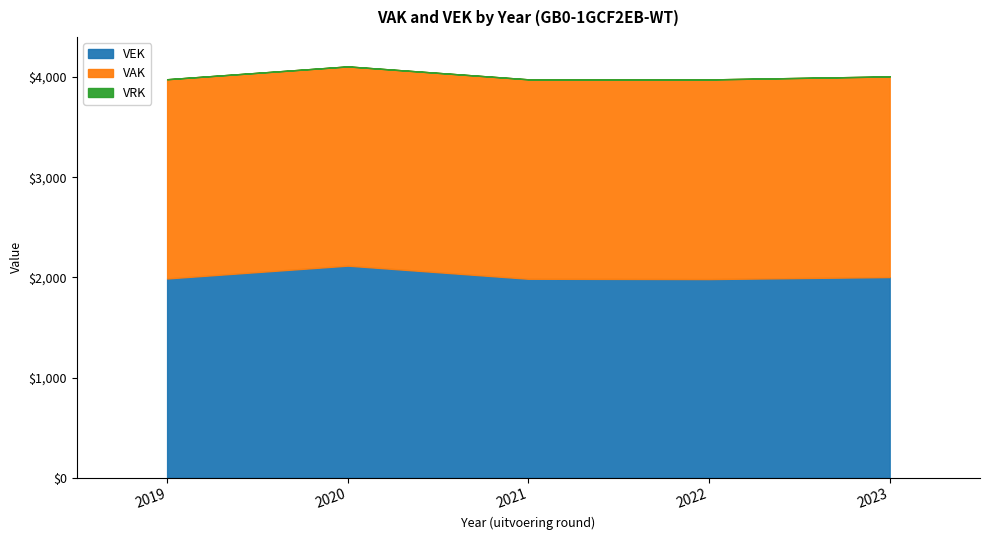

Reading left to right, list all the values displayed in this chart.

VAK: 2019=1989	2020=1989	2021=1991	2022=1993	2023=2003
VEK: 2019=1989	2020=2117	2021=1986	2022=1983	2023=2003
VRK: 2019=0	2020=0	2021=0	2022=0	2023=0